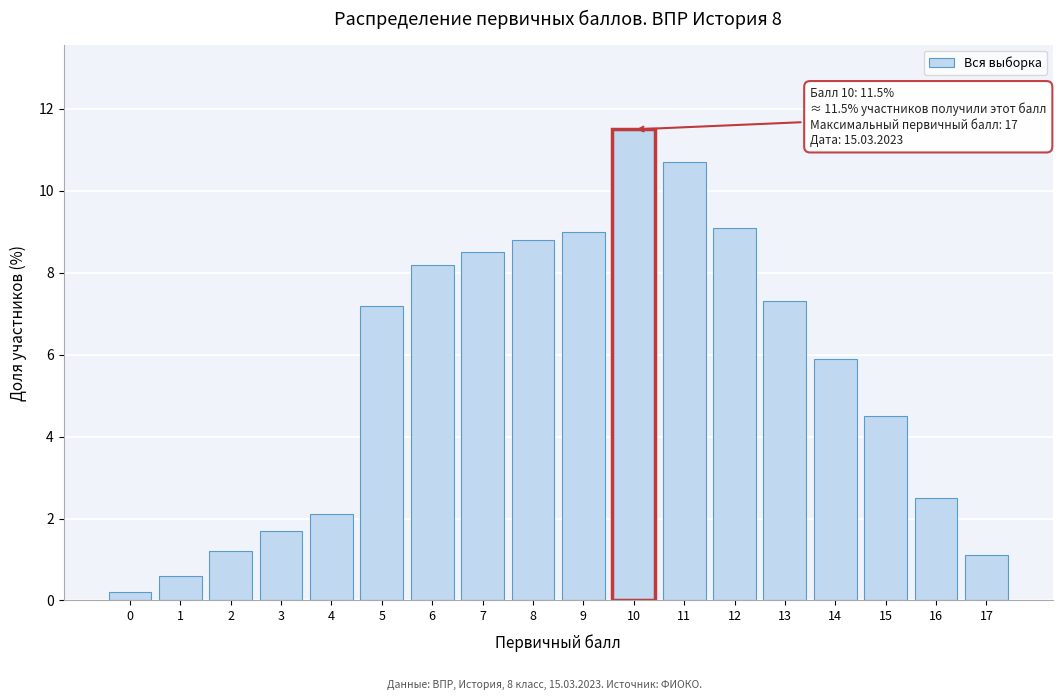

Reading right to left, list all the values displayed in this chart.

1.1	2.5	4.5	5.9	7.3	9.1	10.7	11.5	9.0	8.8	8.5	8.2	7.2	2.1	1.7	1.2	0.6	0.2